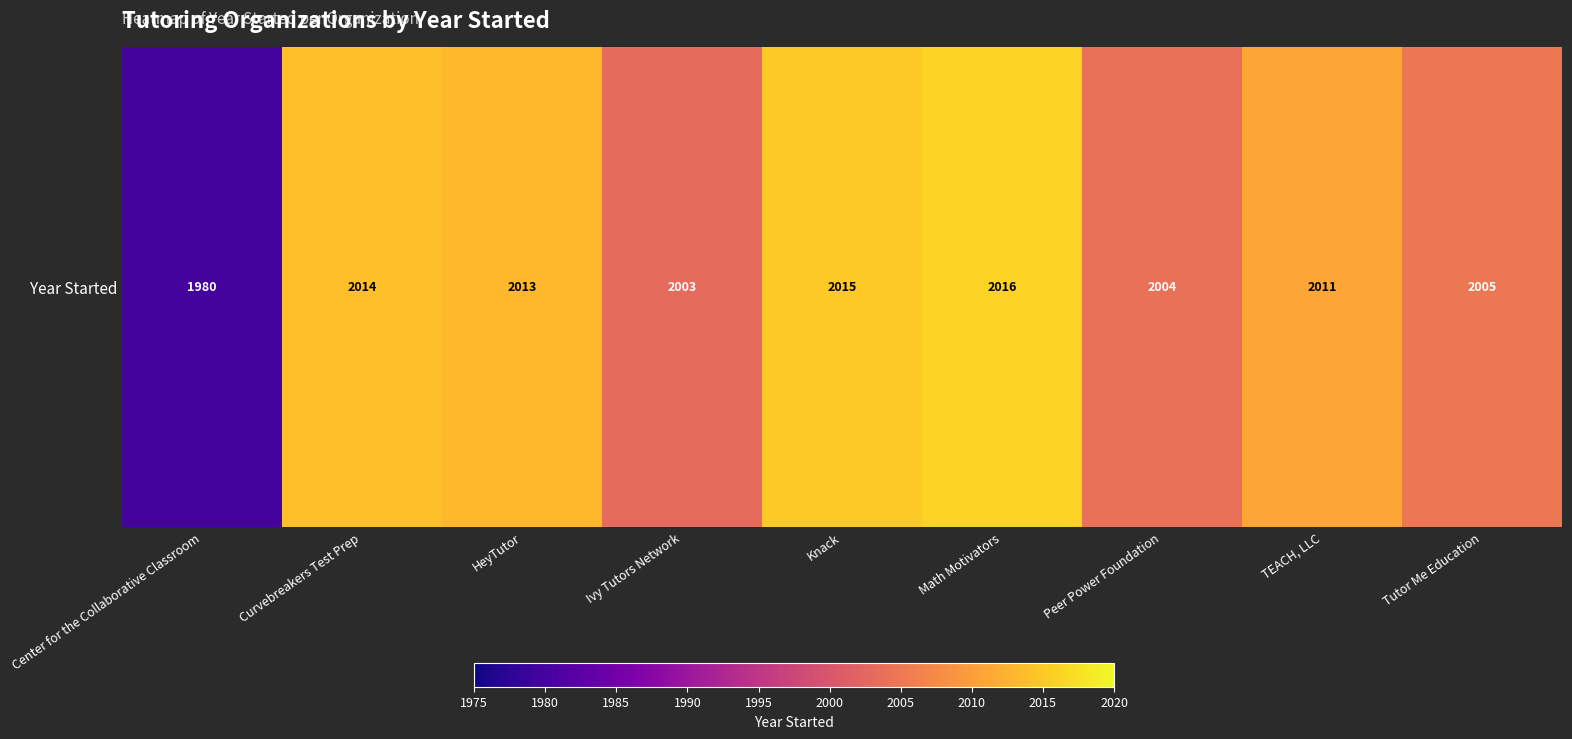

What is the difference between the values at Knack and Ivy Tutors Network?

12